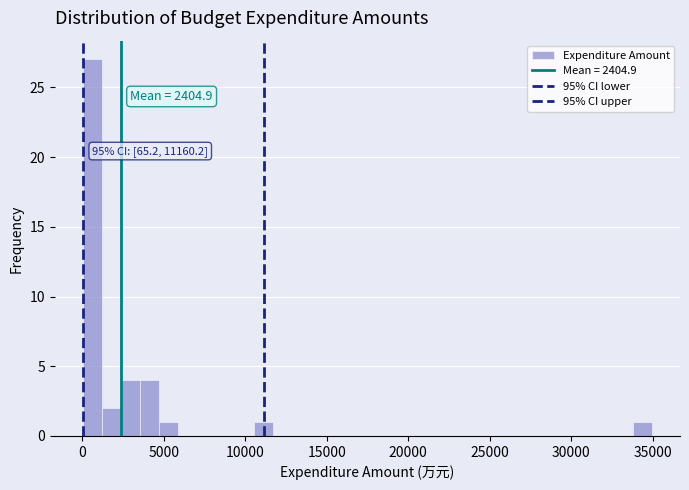

Around what value on the x-axis is the tallest bar? Give the approximate position of its centre, as read against the axis.

500